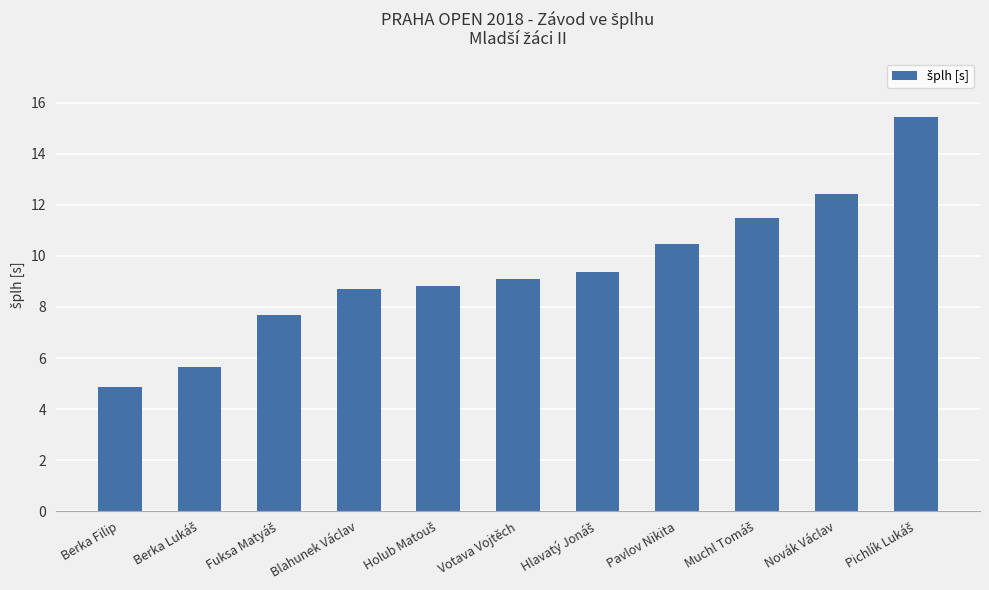

What is the change in value from Votava Vojtěch to Novák Václav?

+3.3